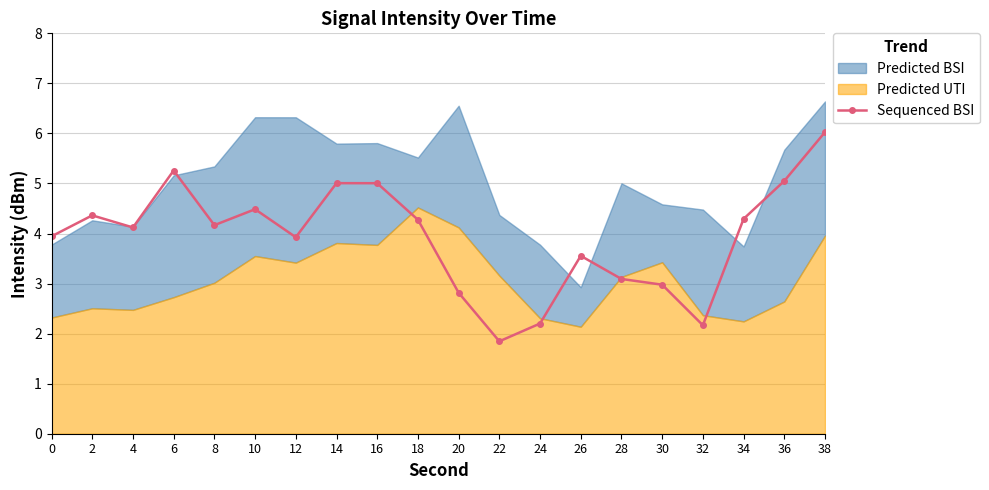

At which label does Sequenced BSI reach its peak?

38